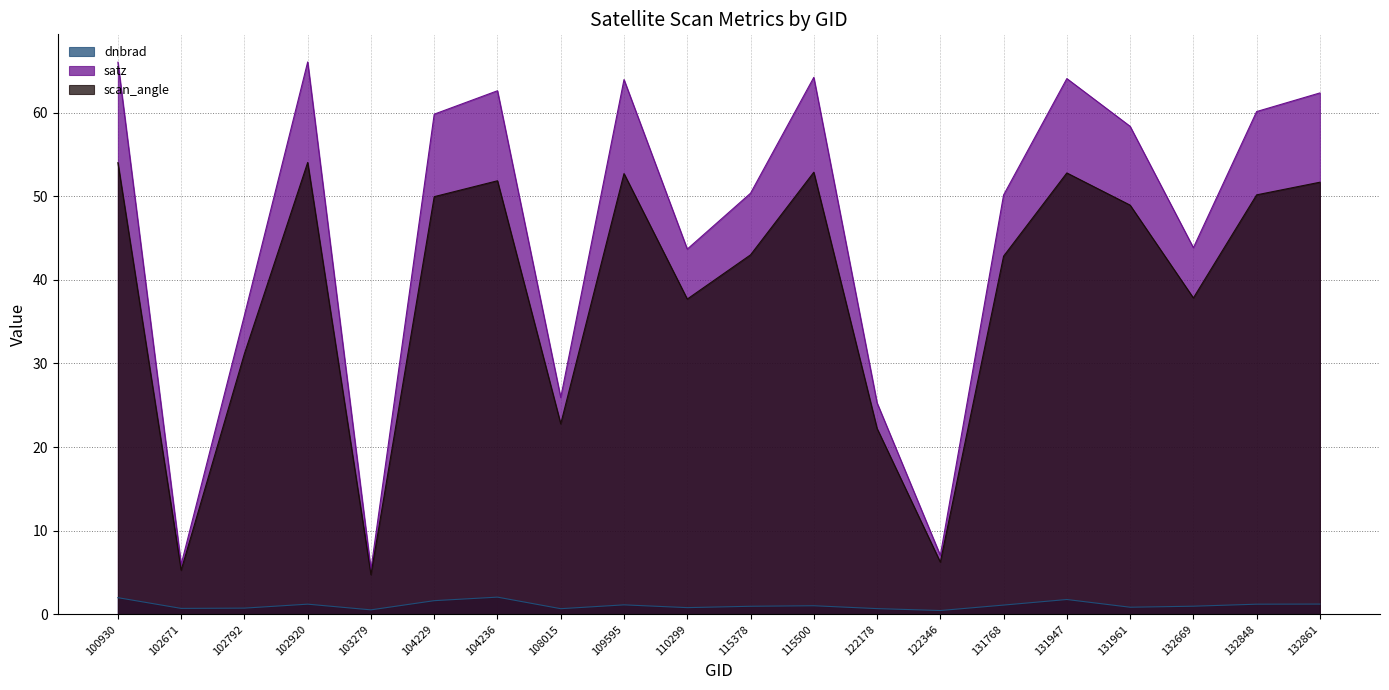

What value does the dnbrad series have at 131768?

1.1